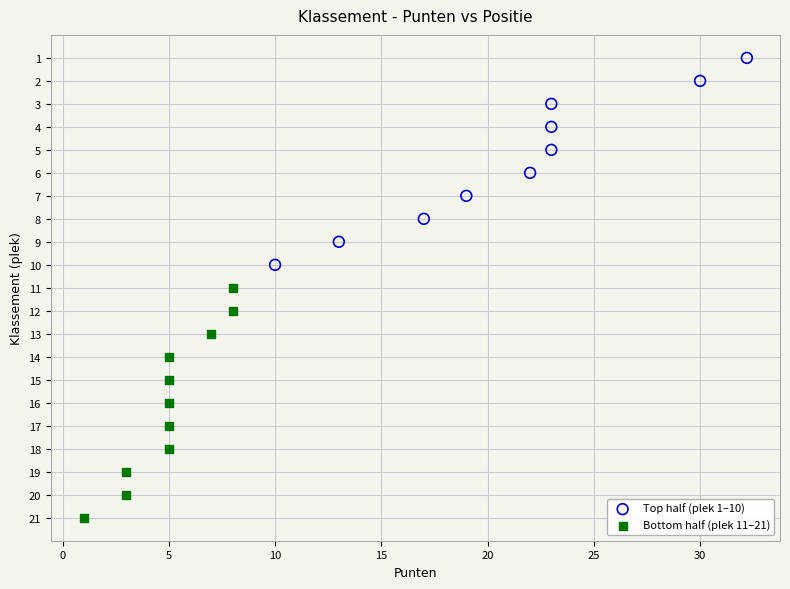

Which series has the widest spread of Y values?

Bottom half (plek 11–21)